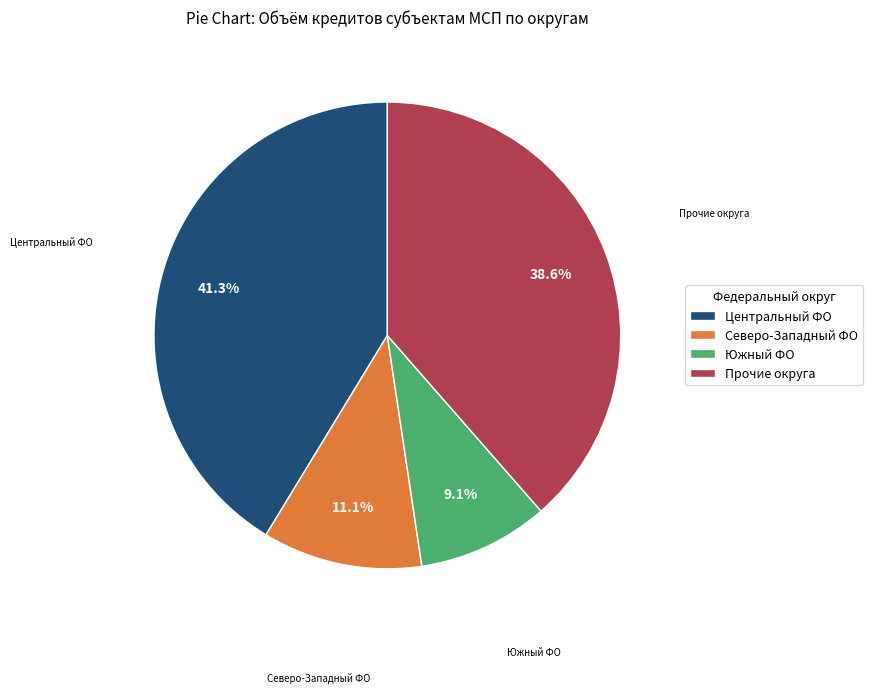

How many slices are in this pie chart?

4